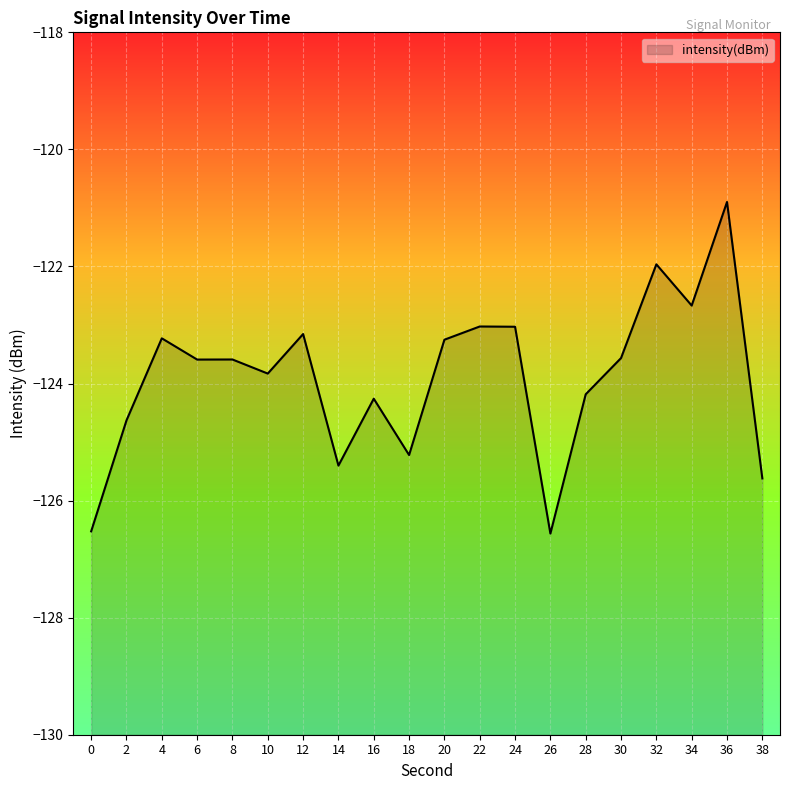

How many lines are shown in the chart?

1